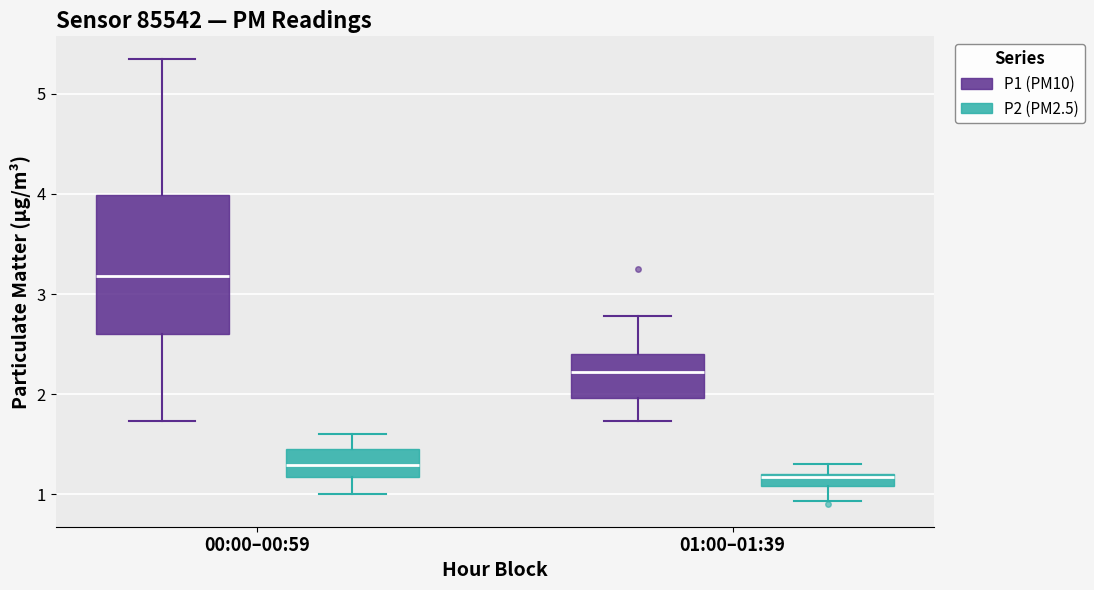

Which box is the tallest, from its lower edge to its upper edge?

00:00–00:59 (P1 (PM10))